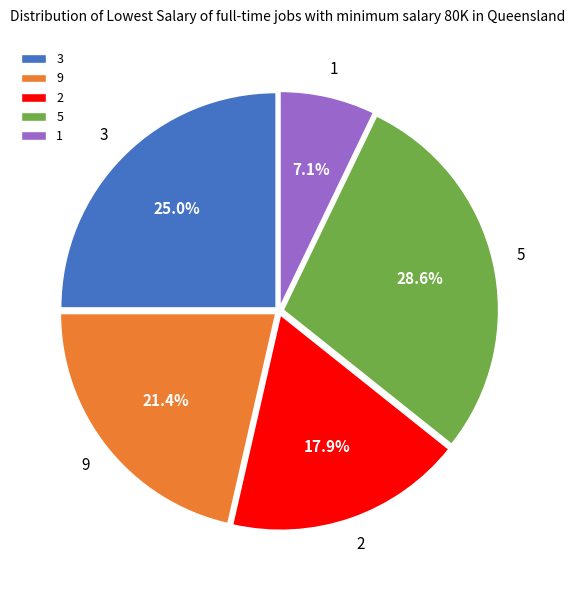

What is the largest slice in the pie chart?

5